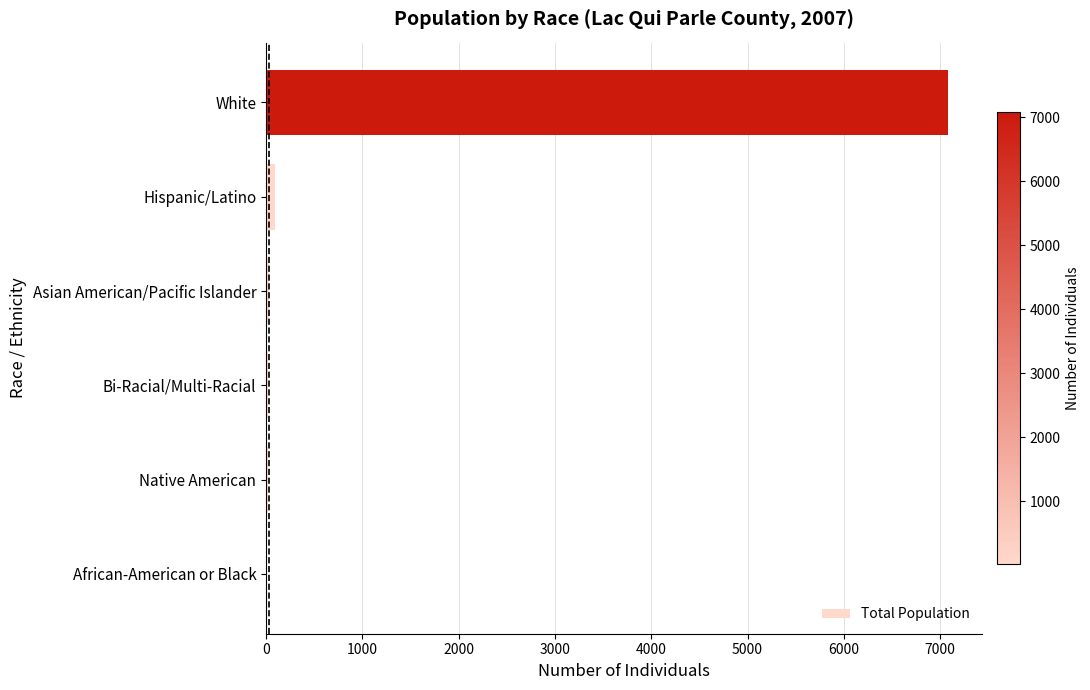

What is the maximum value shown in the chart?

7081